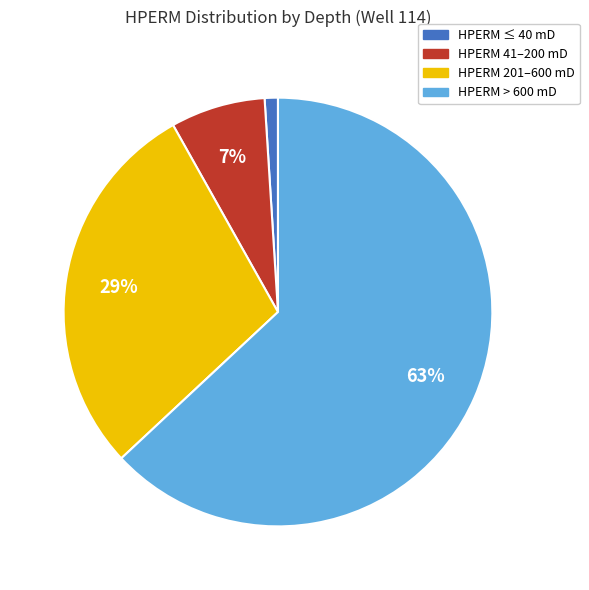

Is there a majority slice in this chart?

Yes